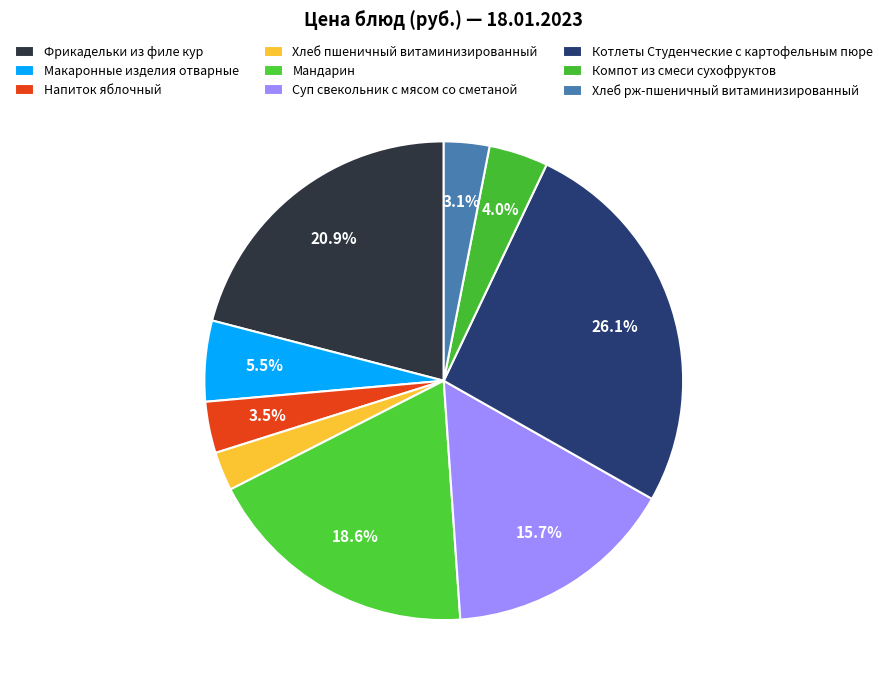

Is there a majority slice in this chart?

No